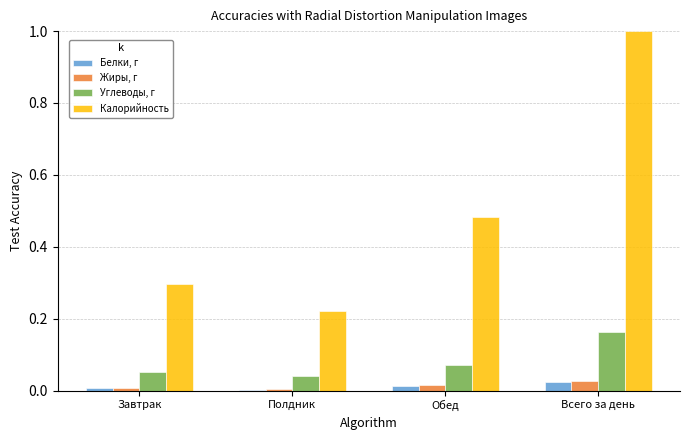

Does the chart contain stacked bars?

No